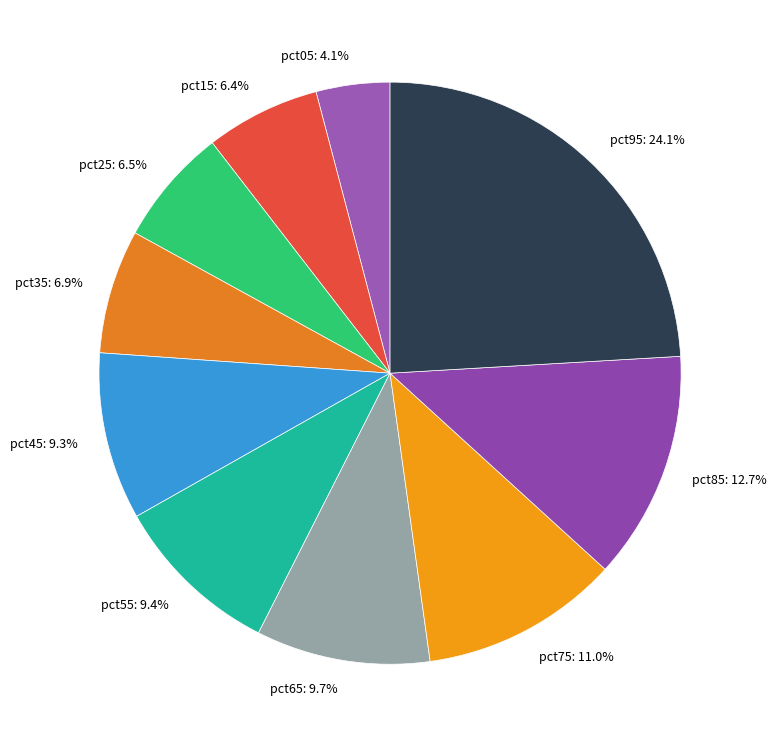

How many segments does this pie chart have?

10